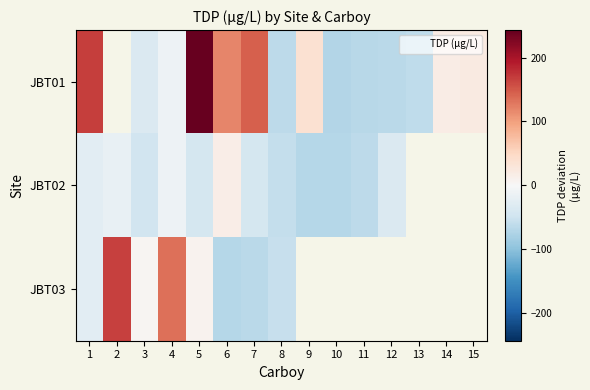

At how many categories does at least one series exceed 25?

7